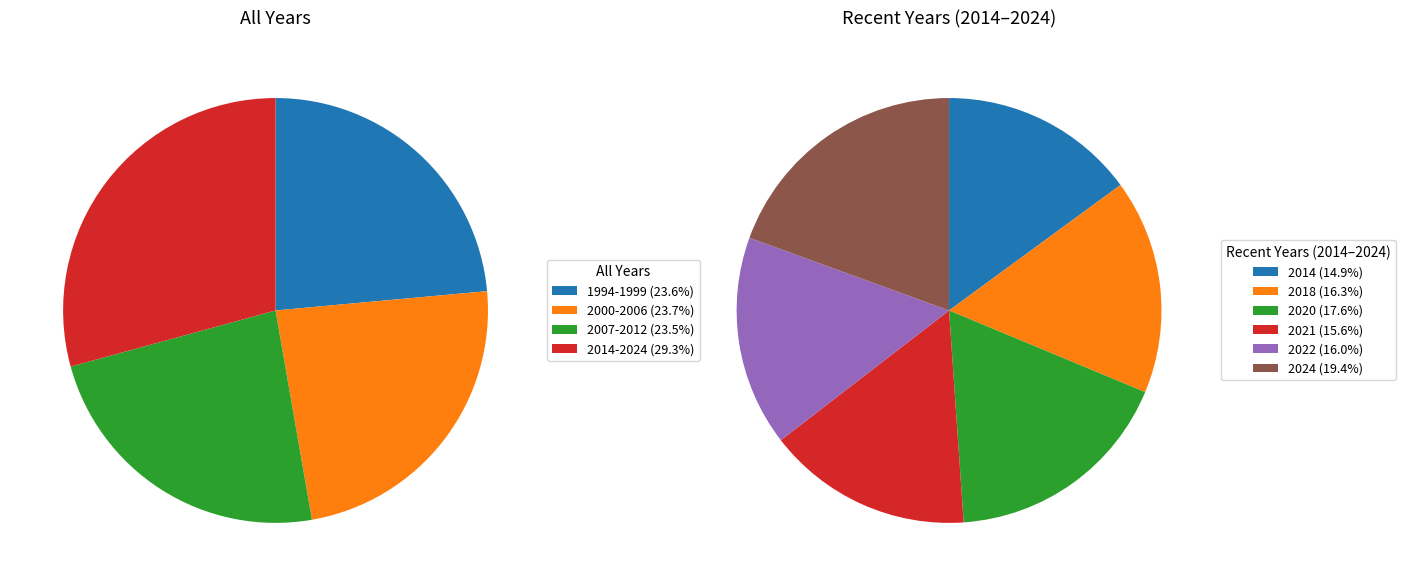

Which slice is the largest?

2024